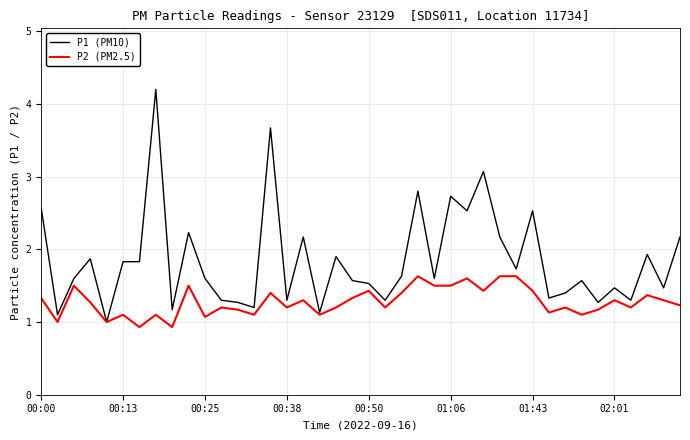

What is the minimum value shown in the chart?

0.9